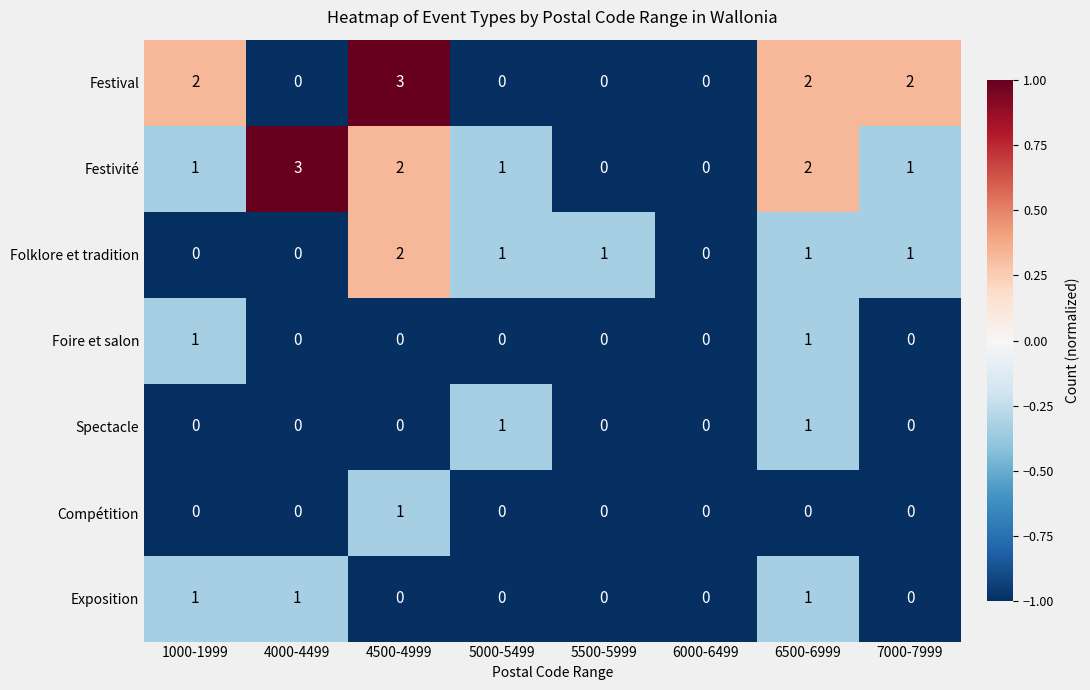

Which category has the highest value in the Festival series?

4500-4999